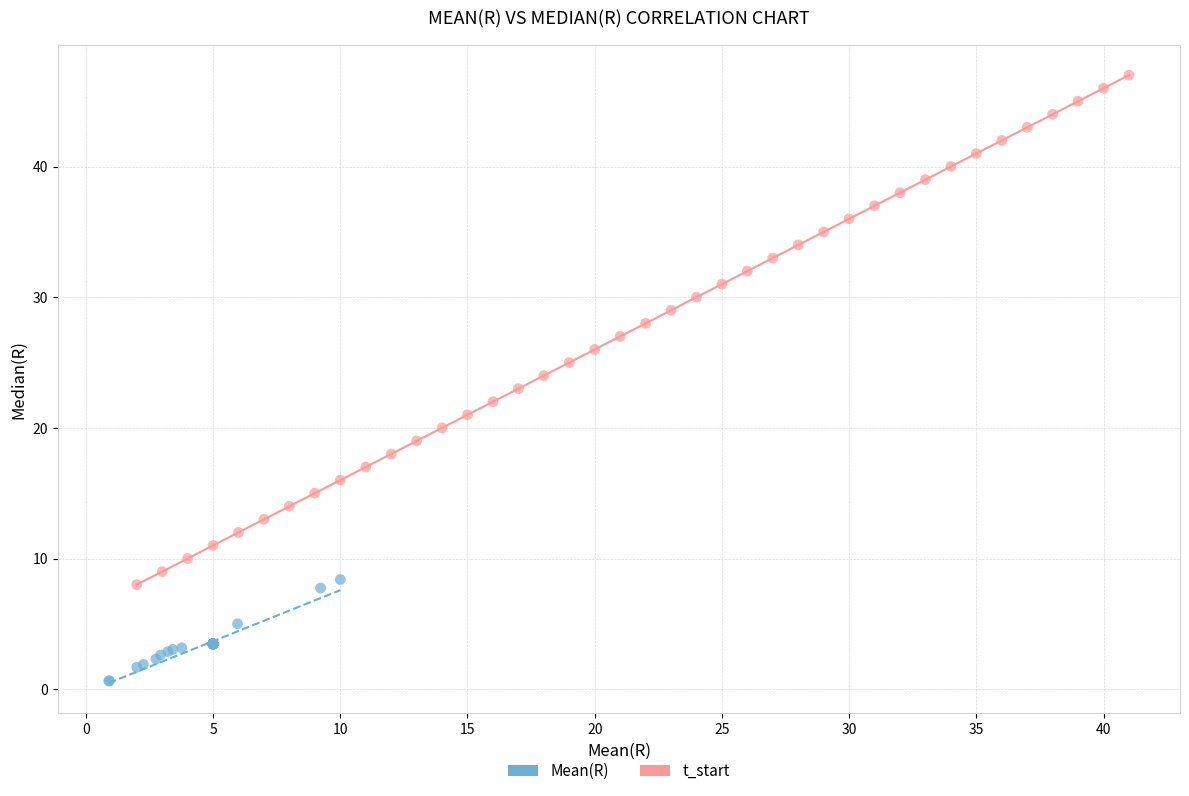

Which series reaches the minimum Y coordinate?

Mean(R)